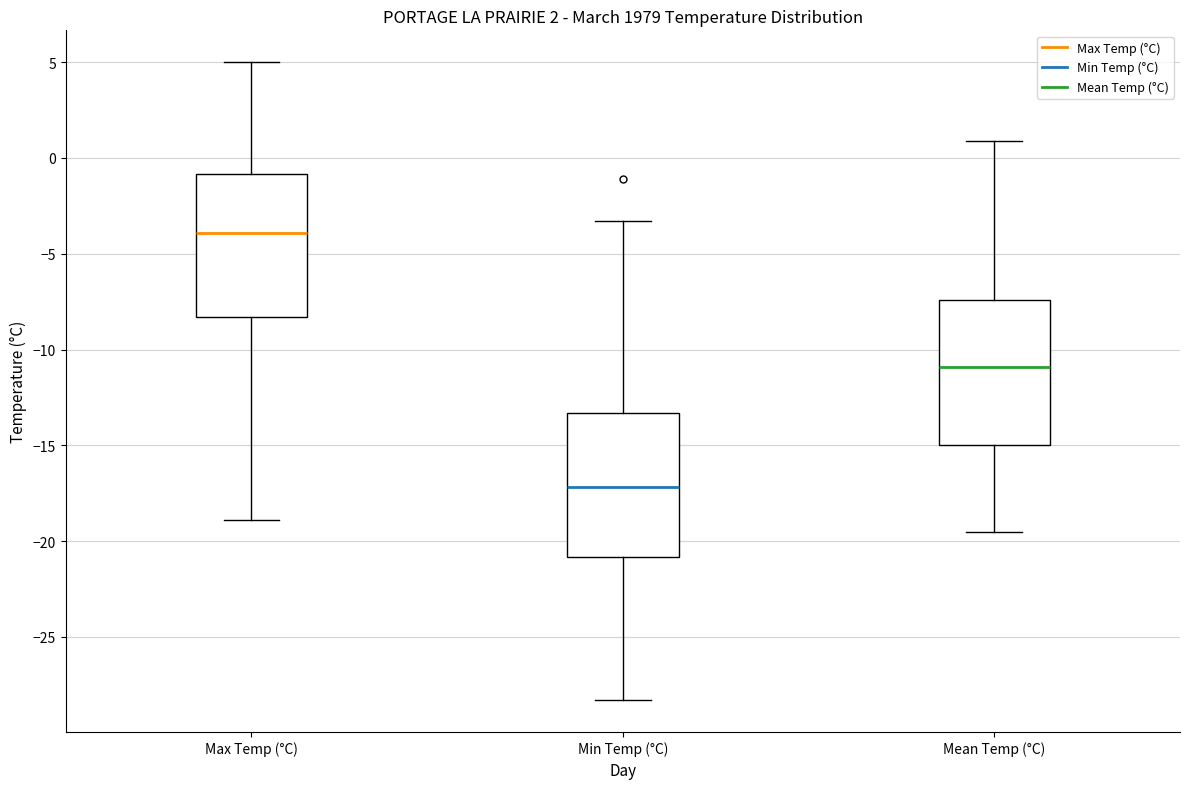

Which box has the highest median line?

Max Temp (°C)